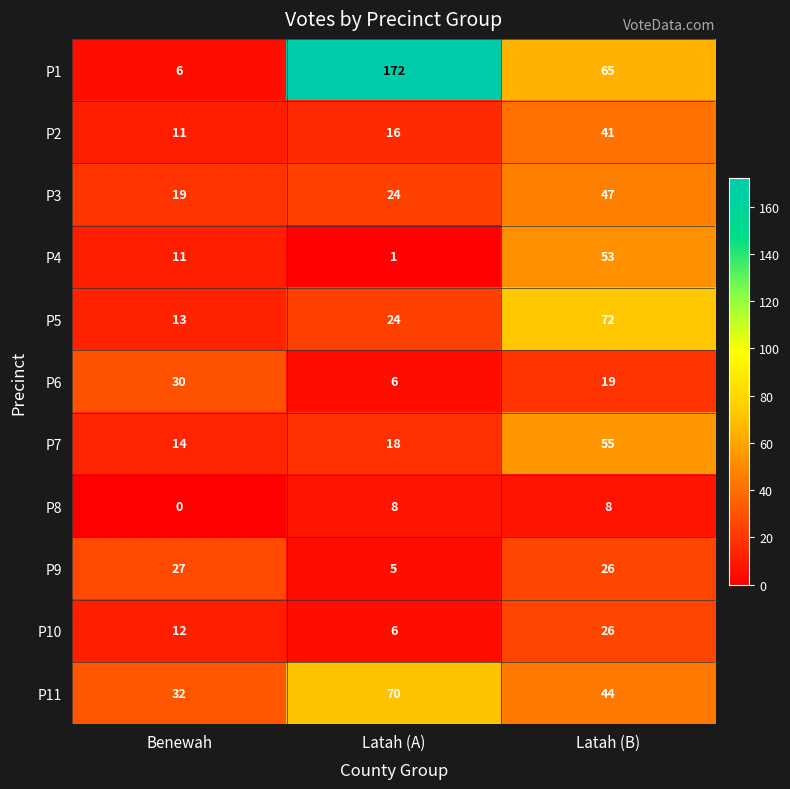

Count the P8 values in the range 0 to 8.

3